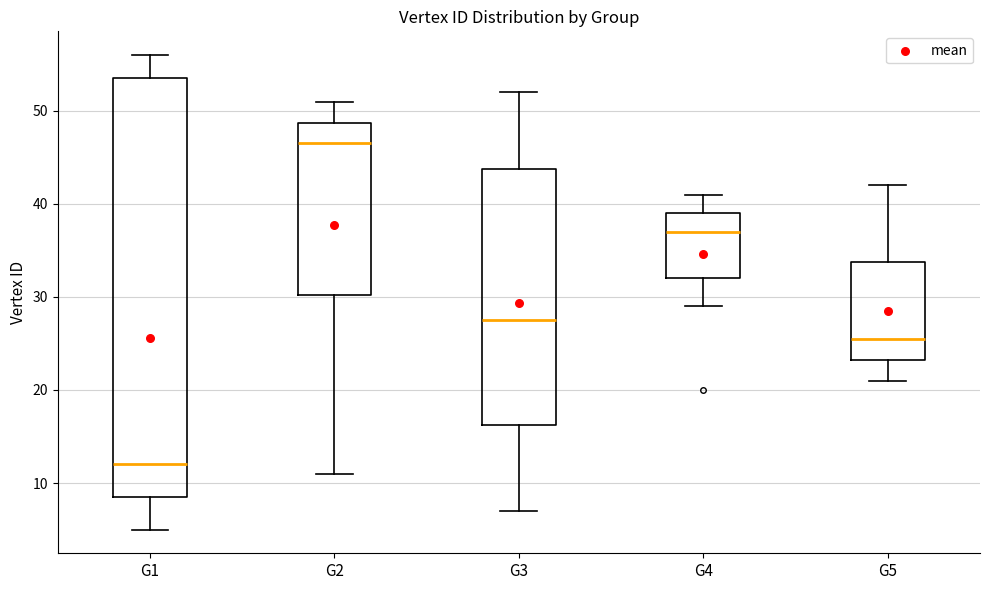

Which box's median line is the lowest?

G1